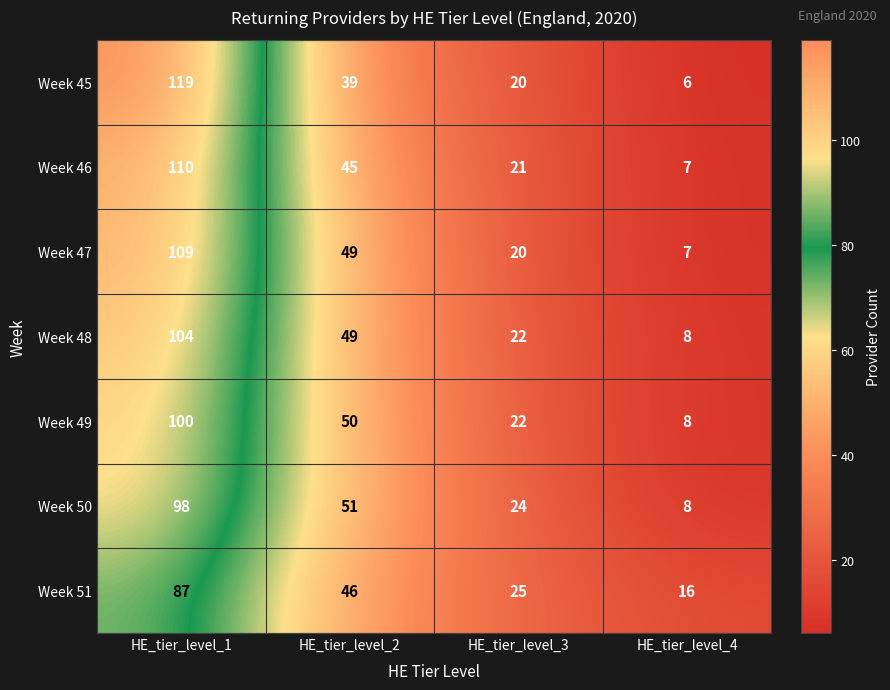

How many Week 45 values are between 20 and 119?

3